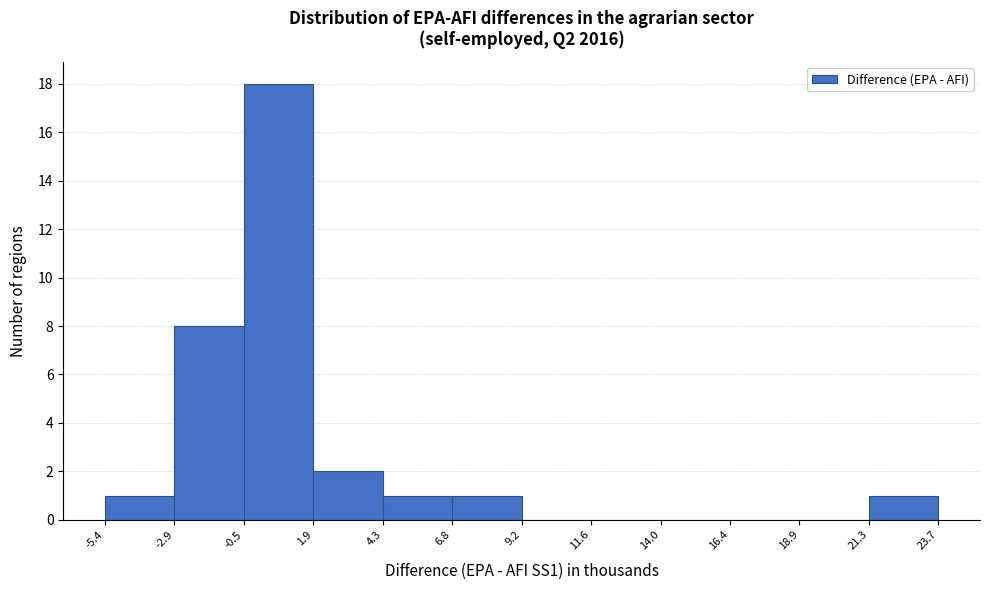

Reading left to right, list every bar in this chart as the range it spans on the x-axis followed by its height. The values are not printed on the chart, so give them approximately, as read against the axis.

-5.4 to -2.9: 1
-2.9 to -0.5: 8
-0.5 to 1.9: 18
1.9 to 4.3: 2
4.3 to 6.8: 1
6.8 to 9.2: 1
9.2 to 11.6: 0
11.6 to 14.0: 0
14.0 to 16.4: 0
16.4 to 18.9: 0
18.9 to 21.3: 0
21.3 to 23.7: 1